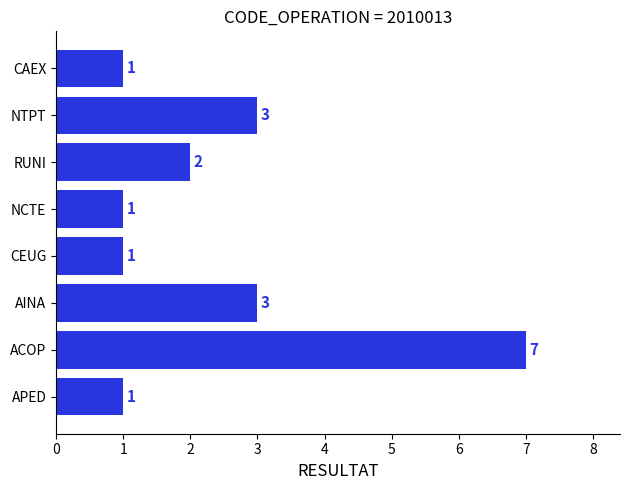

Reading bottom to top, extract all data points from this chart.

APED=1	ACOP=7	AINA=3	CEUG=1	NCTE=1	RUNI=2	NTPT=3	CAEX=1